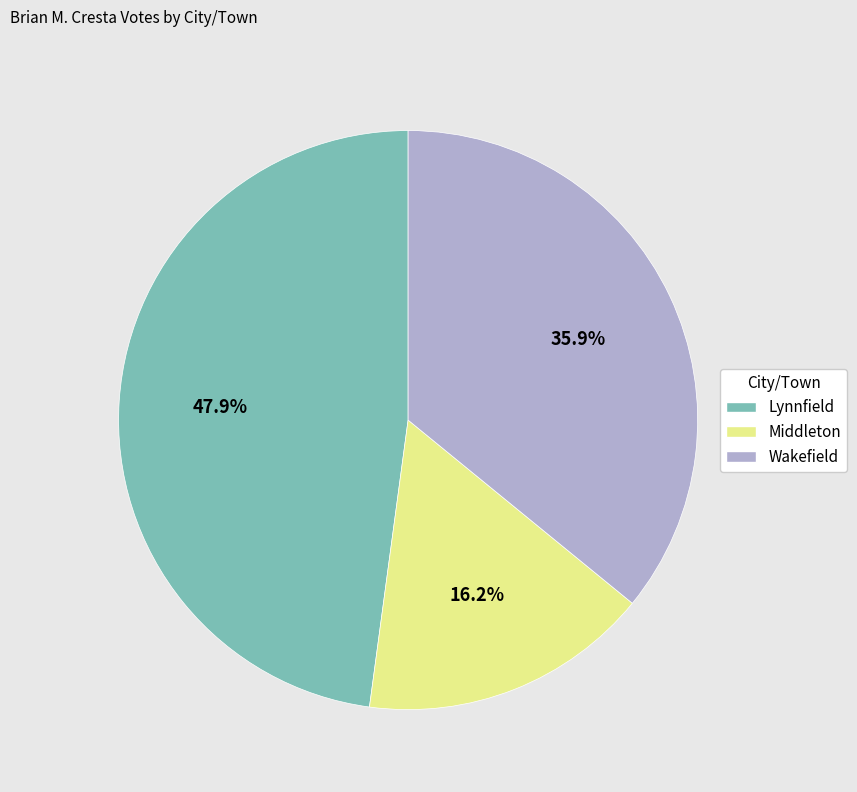

True or false: Lynnfield accounts for 40% of the total.

False